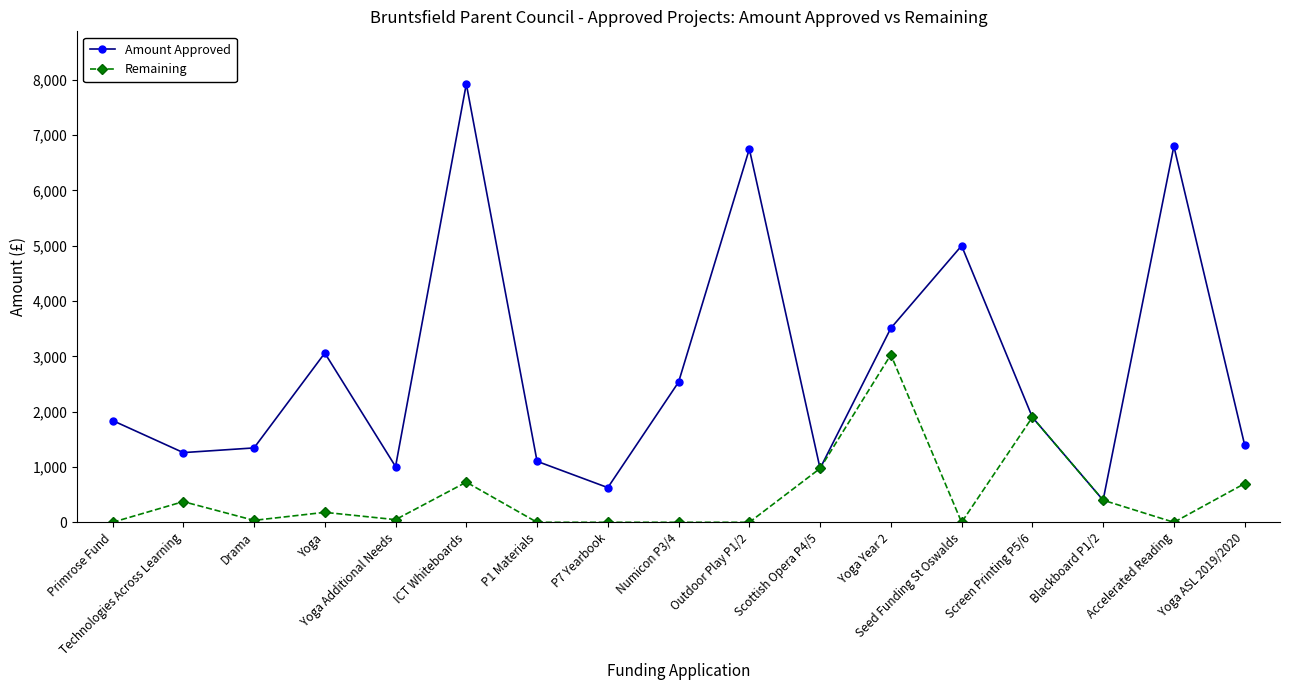

What is the difference between the maximum and minimum values in the Remaining series?

3030.0